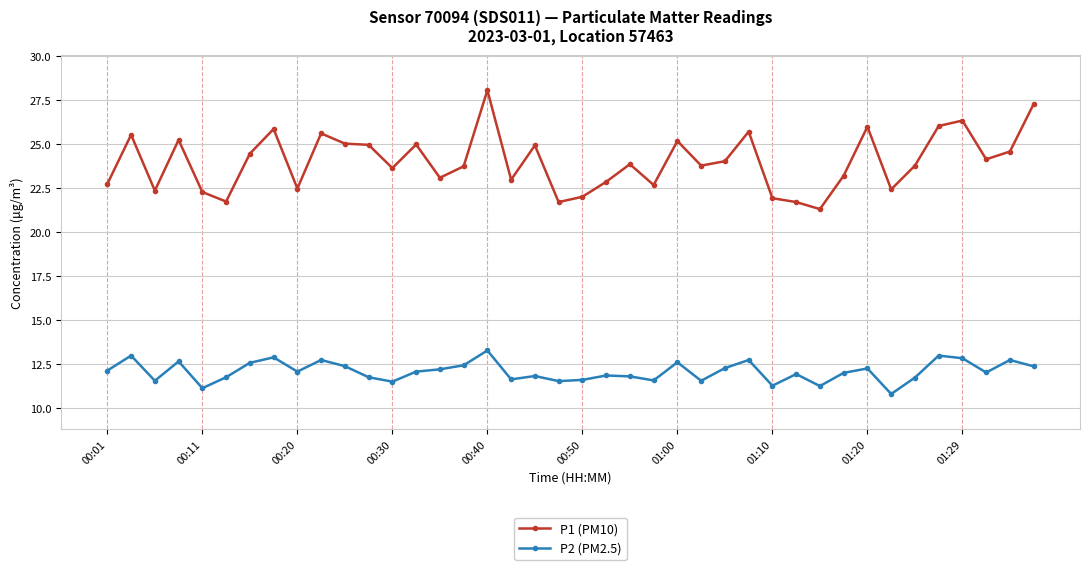

True or false: P1 (PM10) and P2 (PM2.5) cross at least once.

False